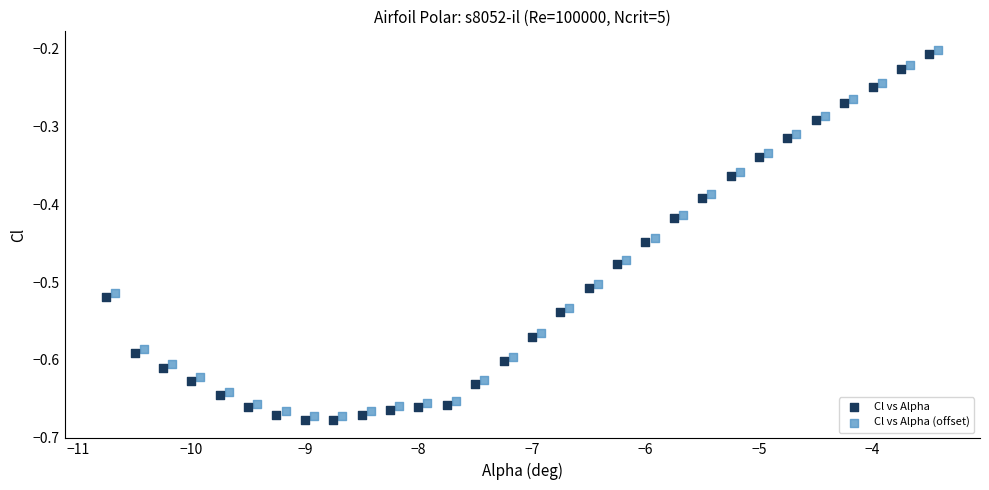

What are all the series names shown in the legend?

Cl vs Alpha, Cl vs Alpha (offset)